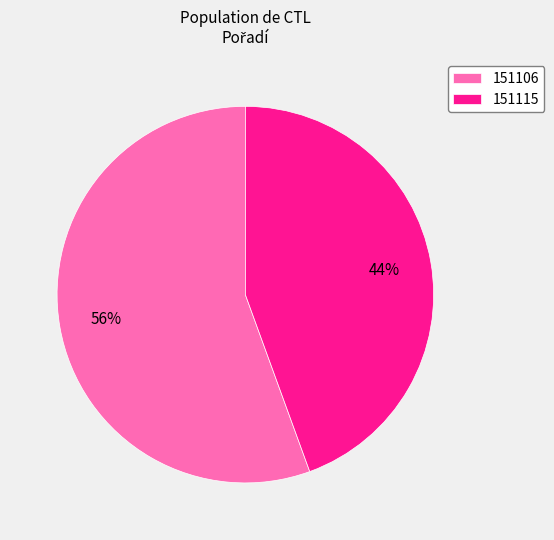

Do 151106 and 151115 together represent more than half of the pie?

Yes